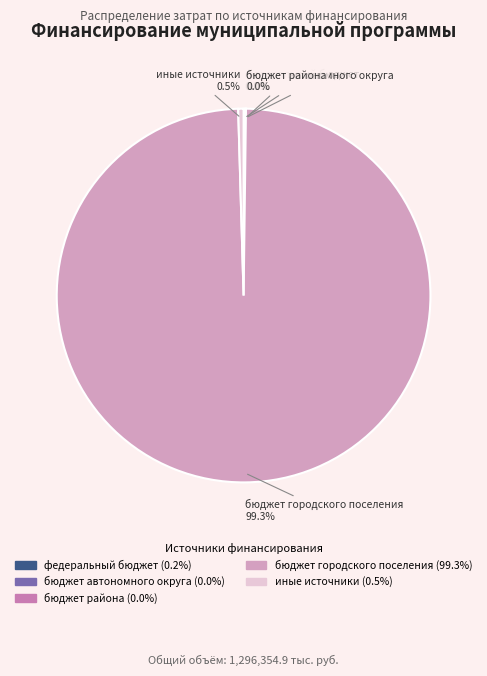

Which category has the biggest portion of the pie?

бюджет городского поселения